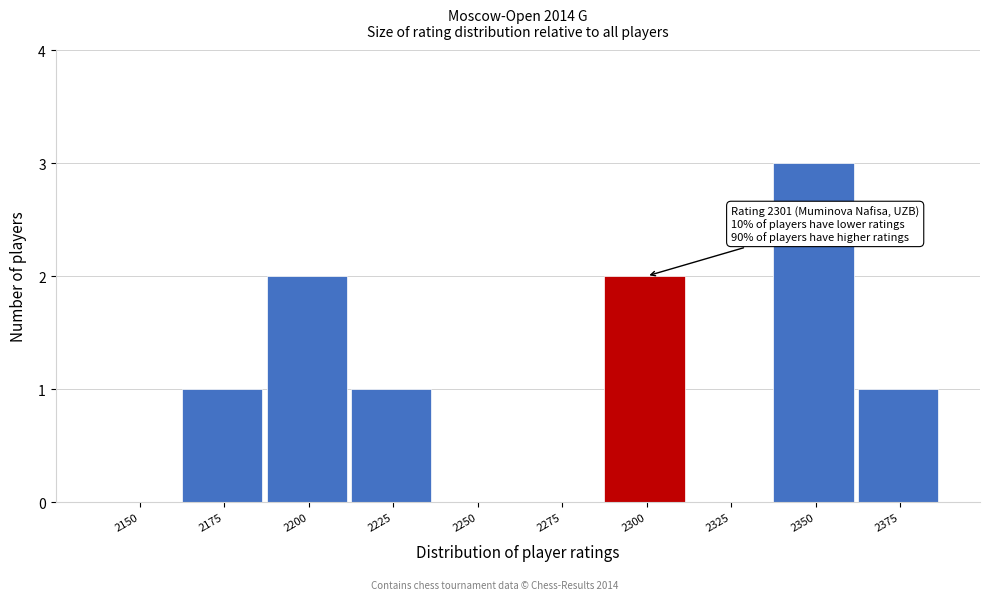

Reading left to right, transcribe all the data shown in this chart.

2150=0	2175=1	2200=2	2225=1	2250=0	2275=0	2300=2	2325=0	2350=3	2375=1